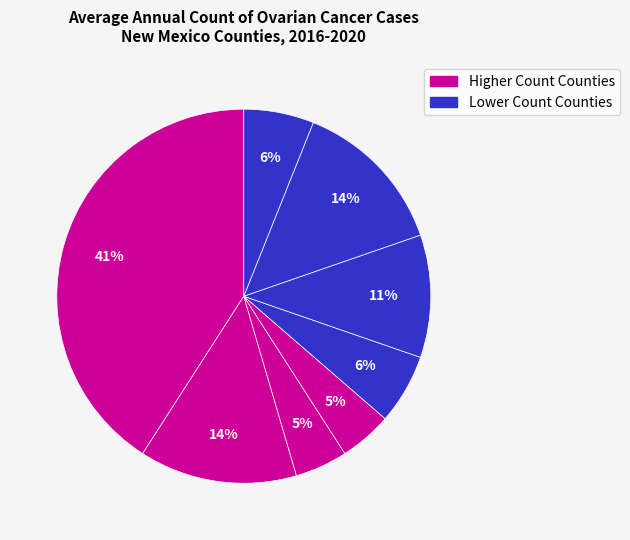

Count the number of slices in the pie.

8